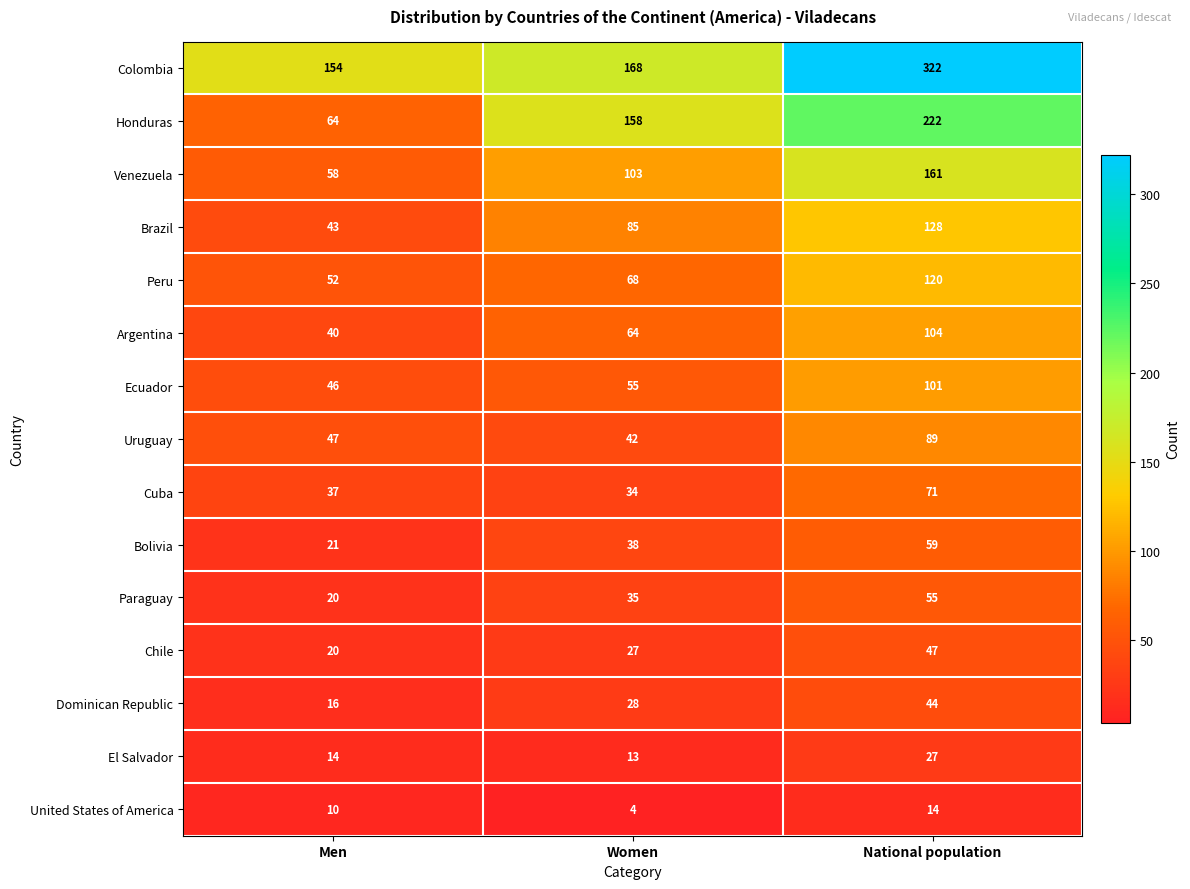

What is the minimum value for Peru?

52